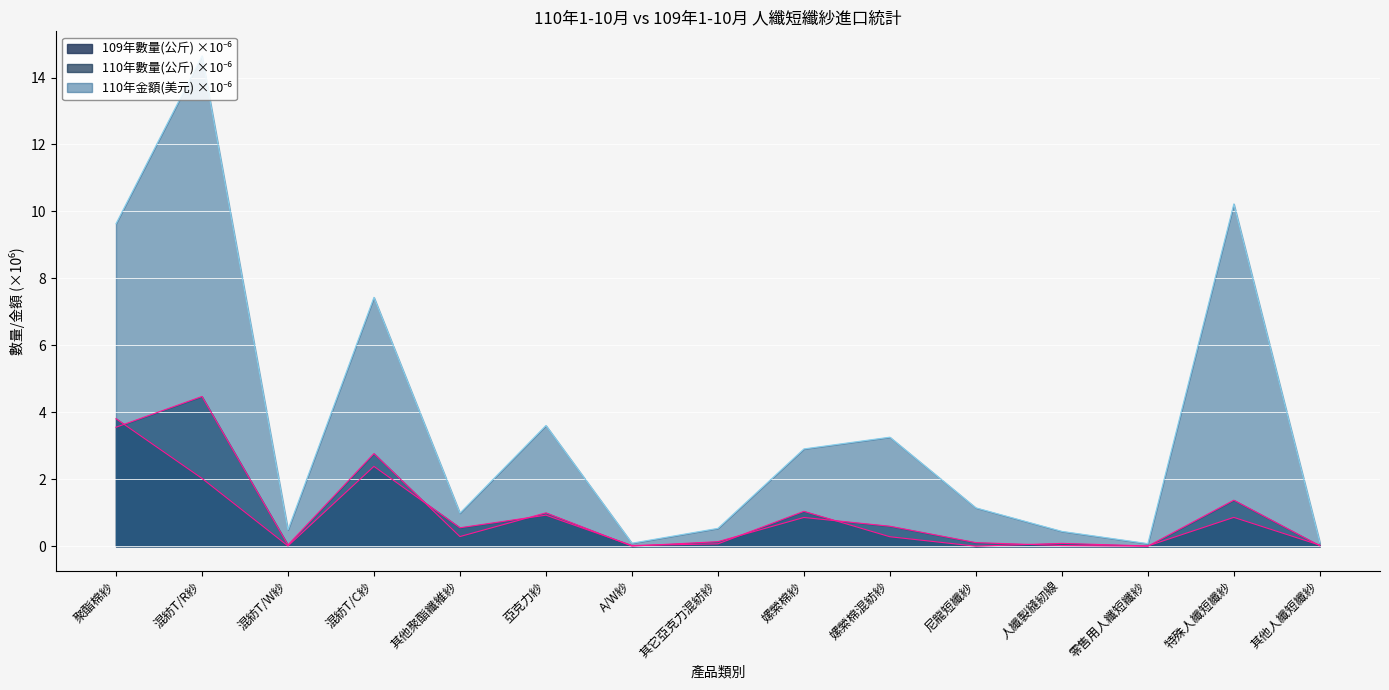

The value of 110年數量(公斤) at 特殊人纖短纖紗 is 1.4. True or false?

True